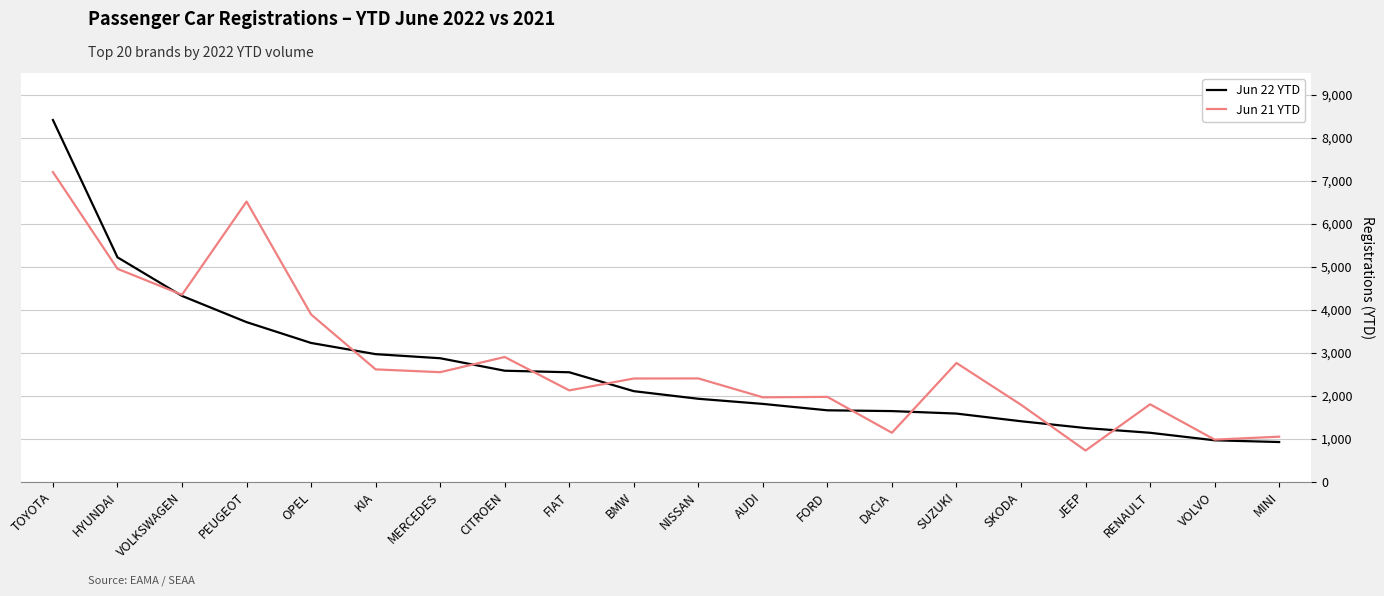

What is the total value across all series at KIA?

5580